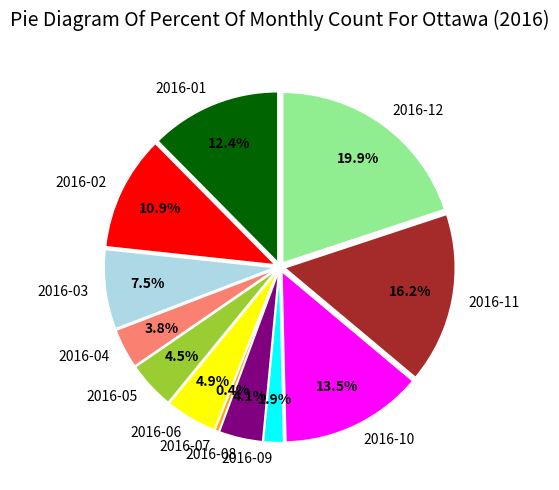

Approximately how many times larger is the value at 2016-12 compared to 2016-05?

4.4